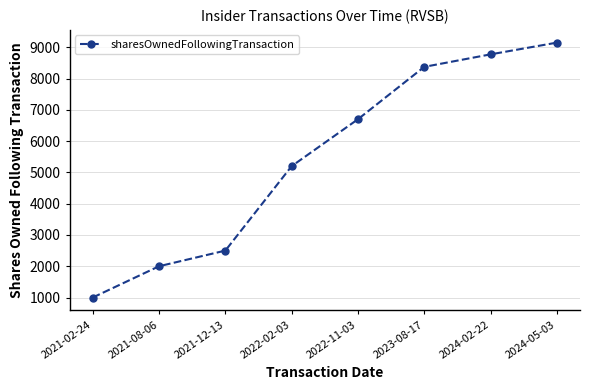

Is this an area chart (filled region under the line)?

No